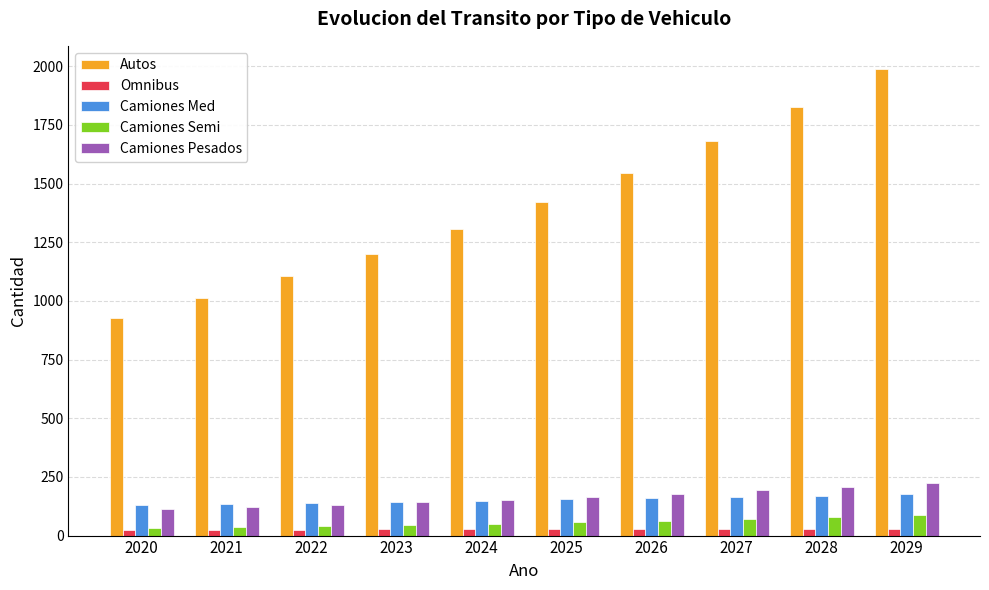

How many bars are there in total?

50